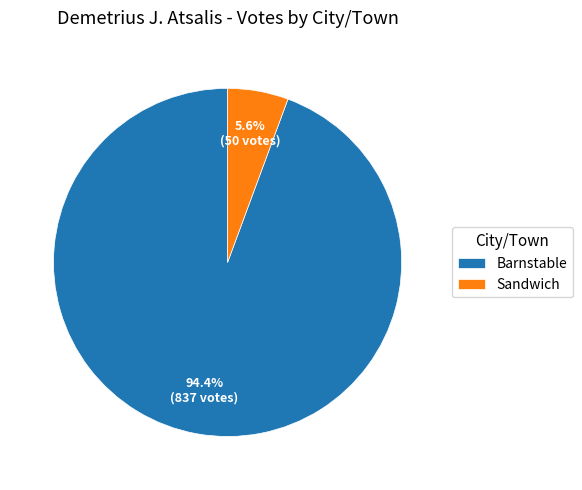

Which has a higher value, Sandwich or Barnstable?

Barnstable